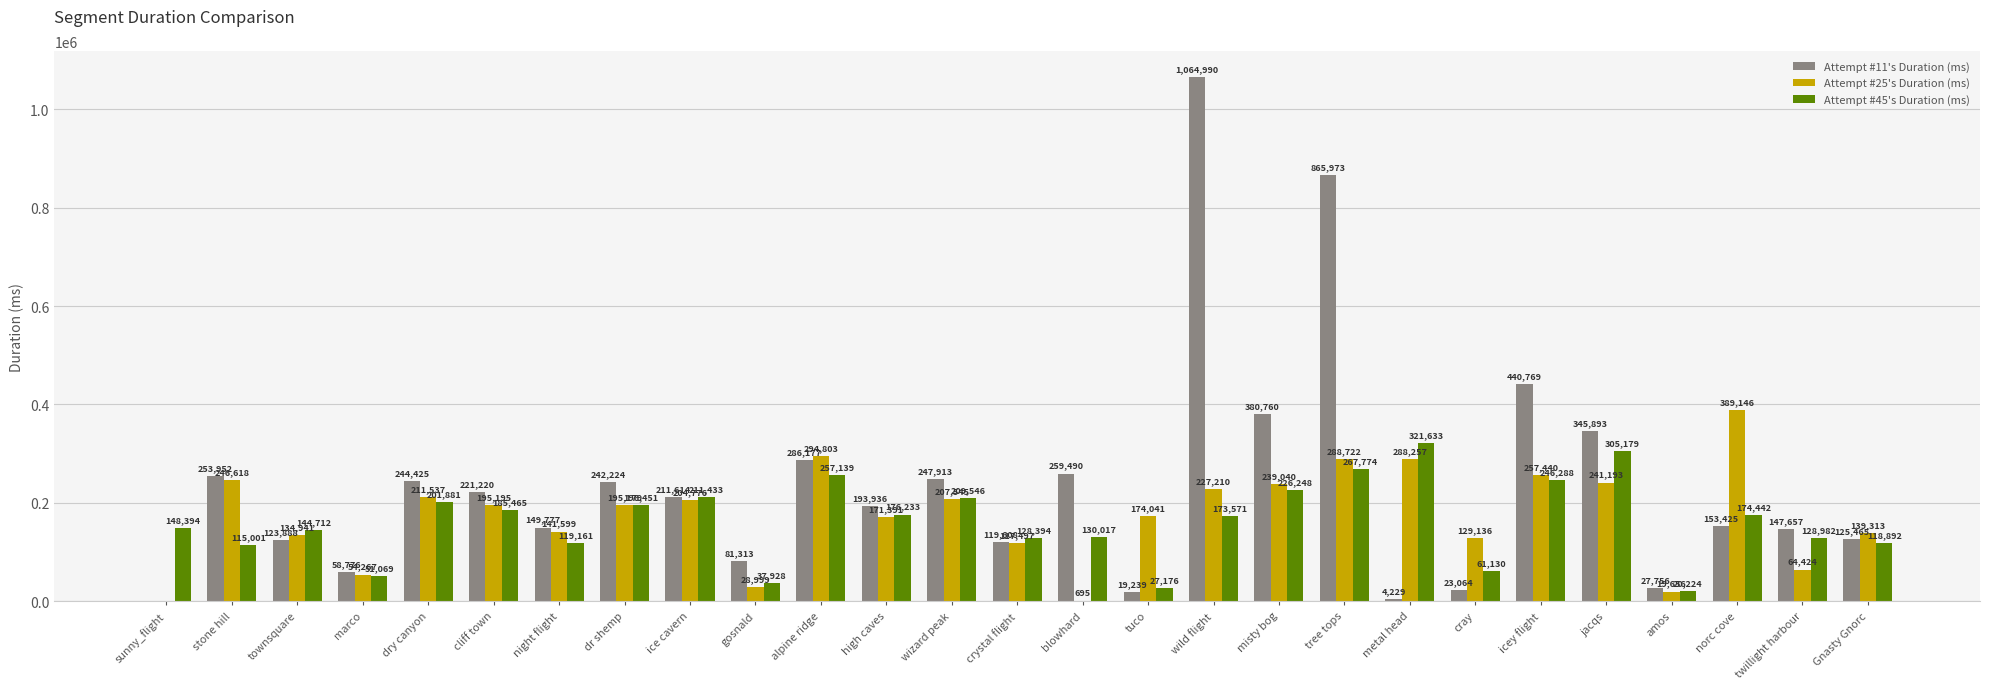

Reading left to right, list all the values displayed in this chart.

Attempt #11's Duration (ms): sunny_flight=0	stone hill=253952	townsquare=123888	marco=58776	dry canyon=244425	cliff town=221220	night flight=149777	dr shemp=242224	ice cavern=211614	gosnald=81313	alpine ridge=286177	high caves=193936	wizard peak=247913	crystal flight=119608	blowhard=259490	tuco=19239	wild flight=1064990	misty bog=380760	tree tops=865973	metal head=4229	cray=23064	icey flight=440769	jacqs=345893	amos=27756	norc cove=153425	twillight harbour=147657	Gnasty Gnorc=125465
Attempt #25's Duration (ms): sunny_flight=0	stone hill=246618	townsquare=134941	marco=54267	dry canyon=211537	cliff town=195195	night flight=141599	dr shemp=195179	ice cavern=204776	gosnald=28999	alpine ridge=294803	high caves=171391	wizard peak=207545	crystal flight=117497	blowhard=695	tuco=174041	wild flight=227210	misty bog=239040	tree tops=288722	metal head=288257	cray=129136	icey flight=257440	jacqs=241193	amos=19656	norc cove=389146	twillight harbour=64424	Gnasty Gnorc=139313
Attempt #45's Duration (ms): sunny_flight=148394	stone hill=115001	townsquare=144712	marco=51069	dry canyon=201881	cliff town=185465	night flight=119161	dr shemp=196451	ice cavern=211433	gosnald=37928	alpine ridge=257139	high caves=176233	wizard peak=209546	crystal flight=128394	blowhard=130017	tuco=27176	wild flight=173571	misty bog=226248	tree tops=267774	metal head=321633	cray=61130	icey flight=246288	jacqs=305179	amos=20224	norc cove=174442	twillight harbour=128982	Gnasty Gnorc=118892